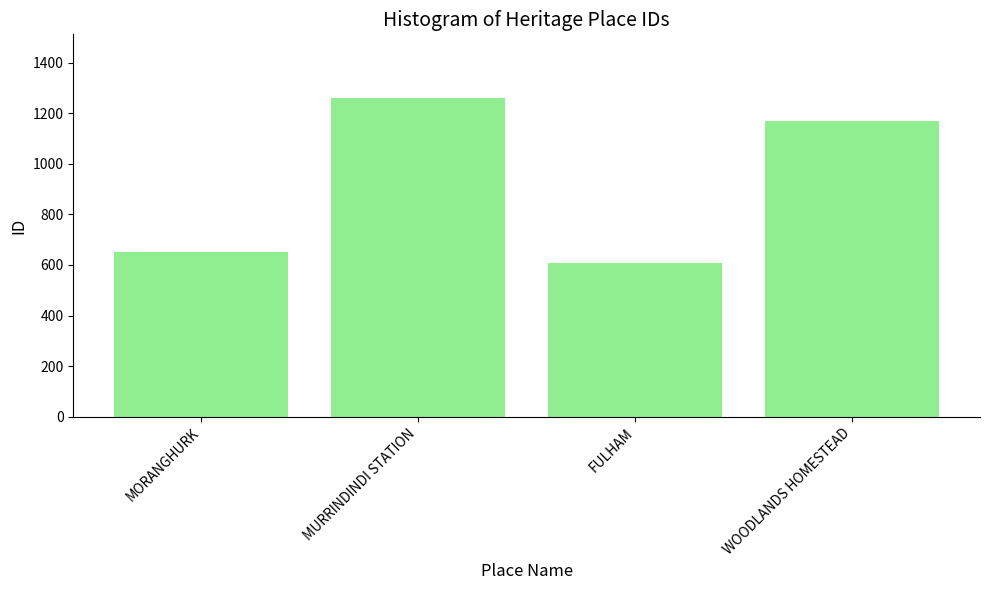

What is the approximate value at MURRINDINDI STATION, to the nearest 100?

1300